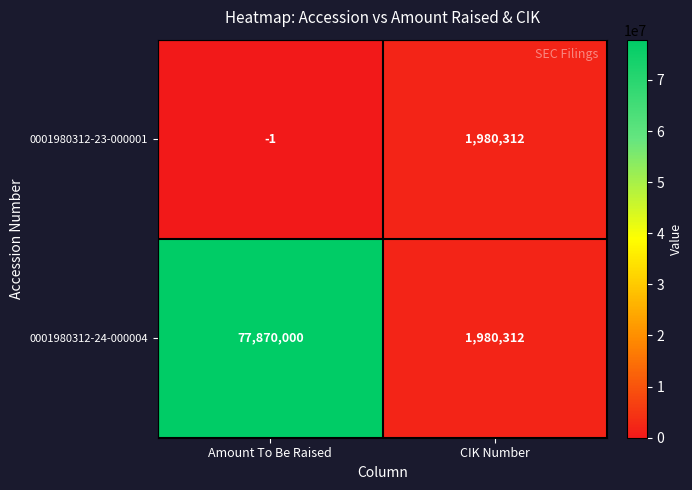

The 0001980312-24-000004 series shows 137421598 at Amount To Be Raised. True or false?

False